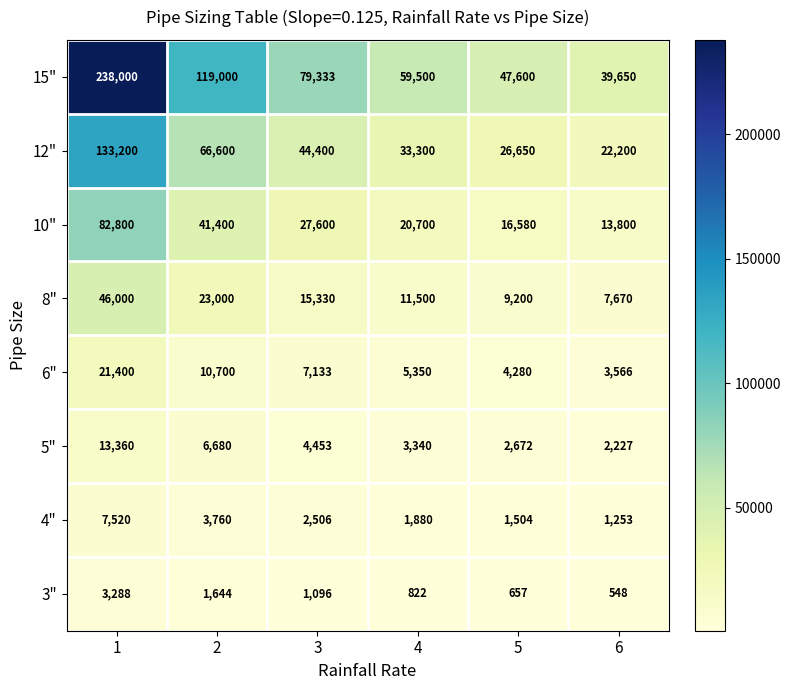

How many data points does each series have?

6